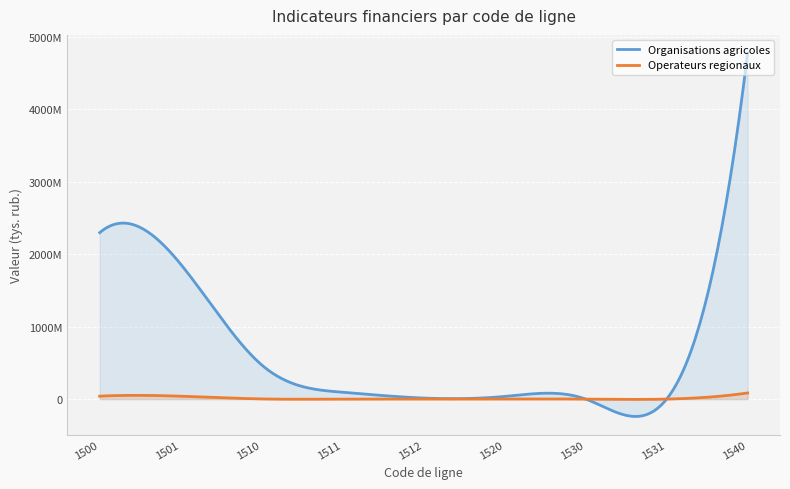

How many data points in Organisations agricoles are above 94319650?

4